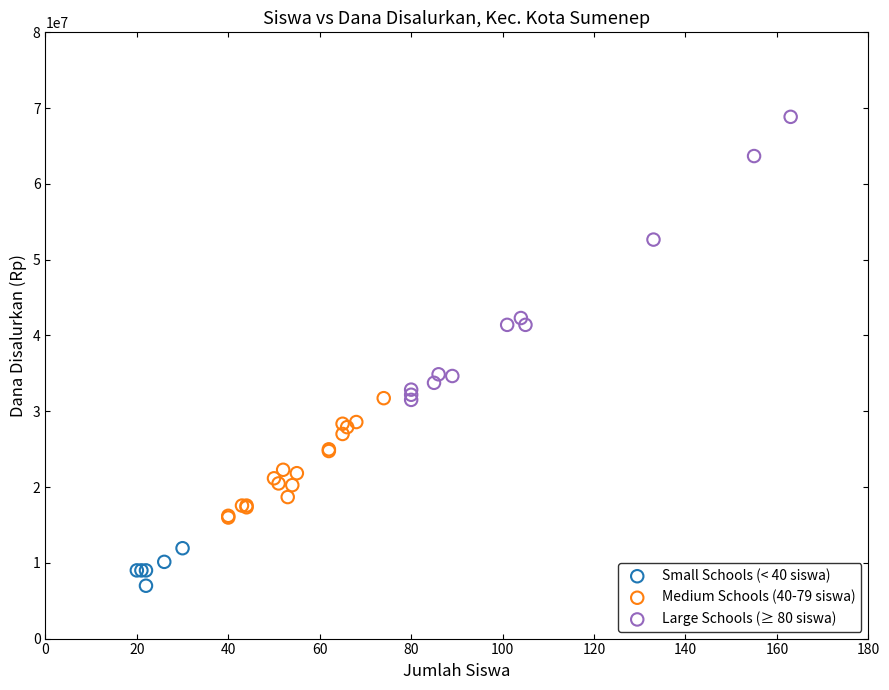

Which series contains the lowest Y value?

Small Schools (< 40 siswa)